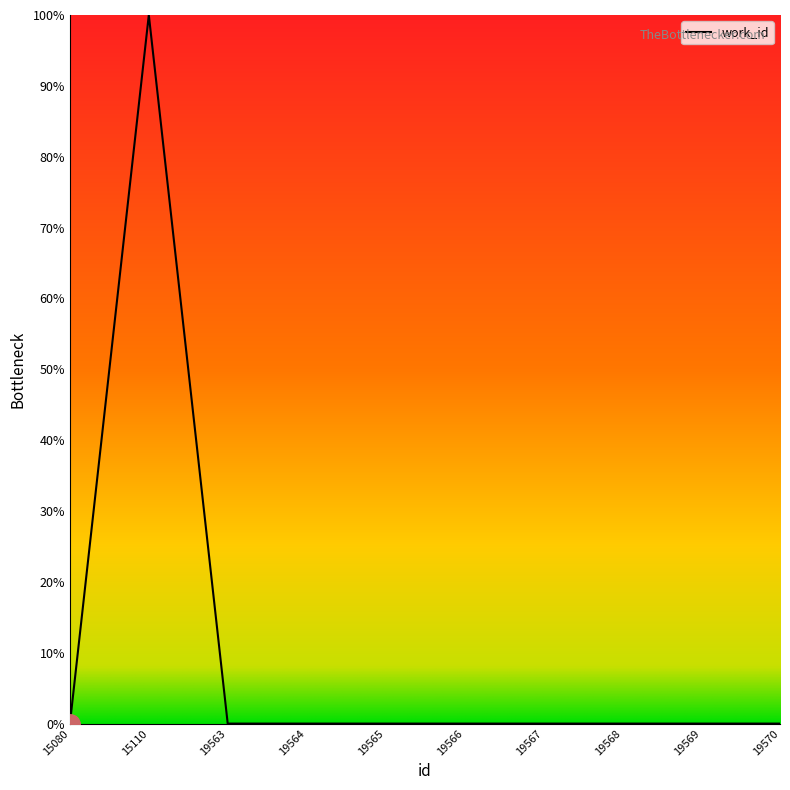

What is the sum of all values?

1